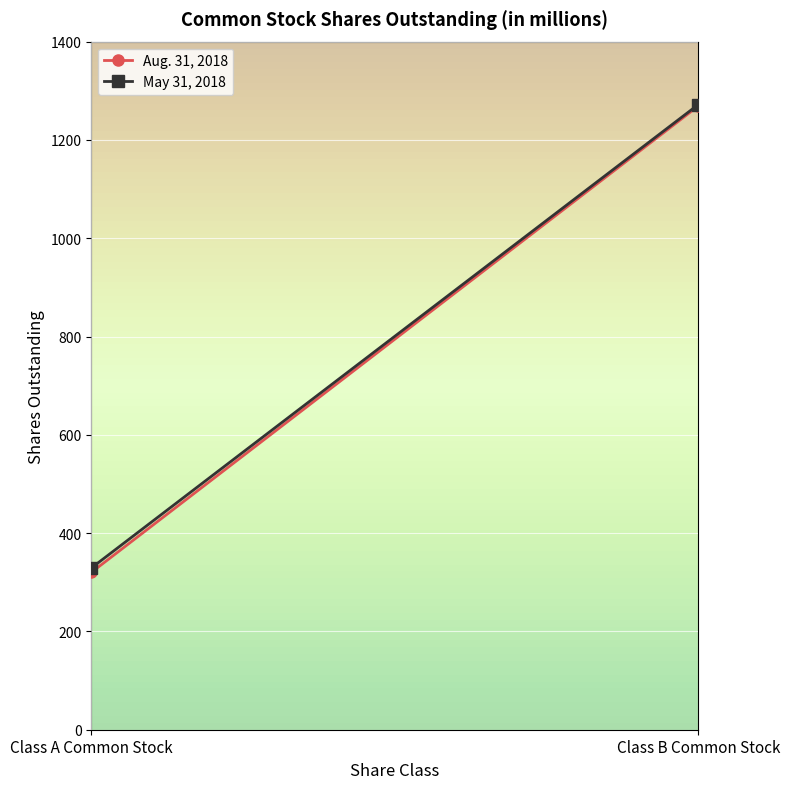

Which series changed the most between Class A Common Stock and Class B Common Stock?

Aug. 31, 2018